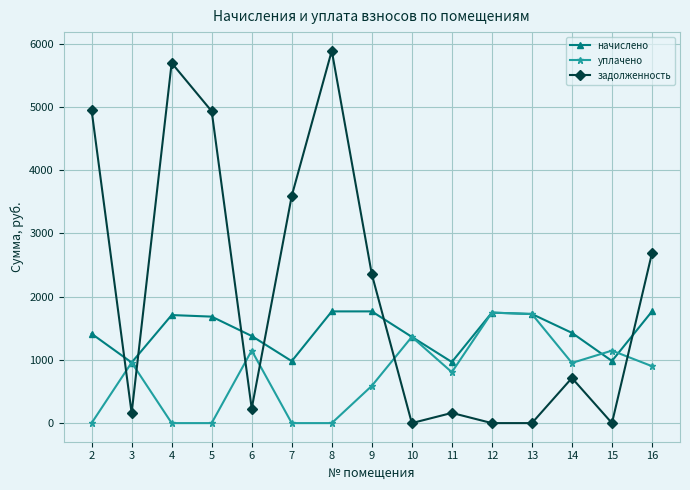

What is the approximate value of начислено at 3?

957.7